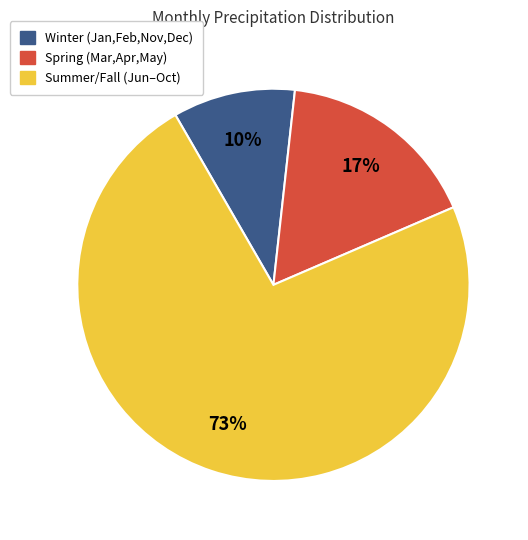

True or false: Summer/Fall (Jun–Oct) accounts for 73% of the total.

True